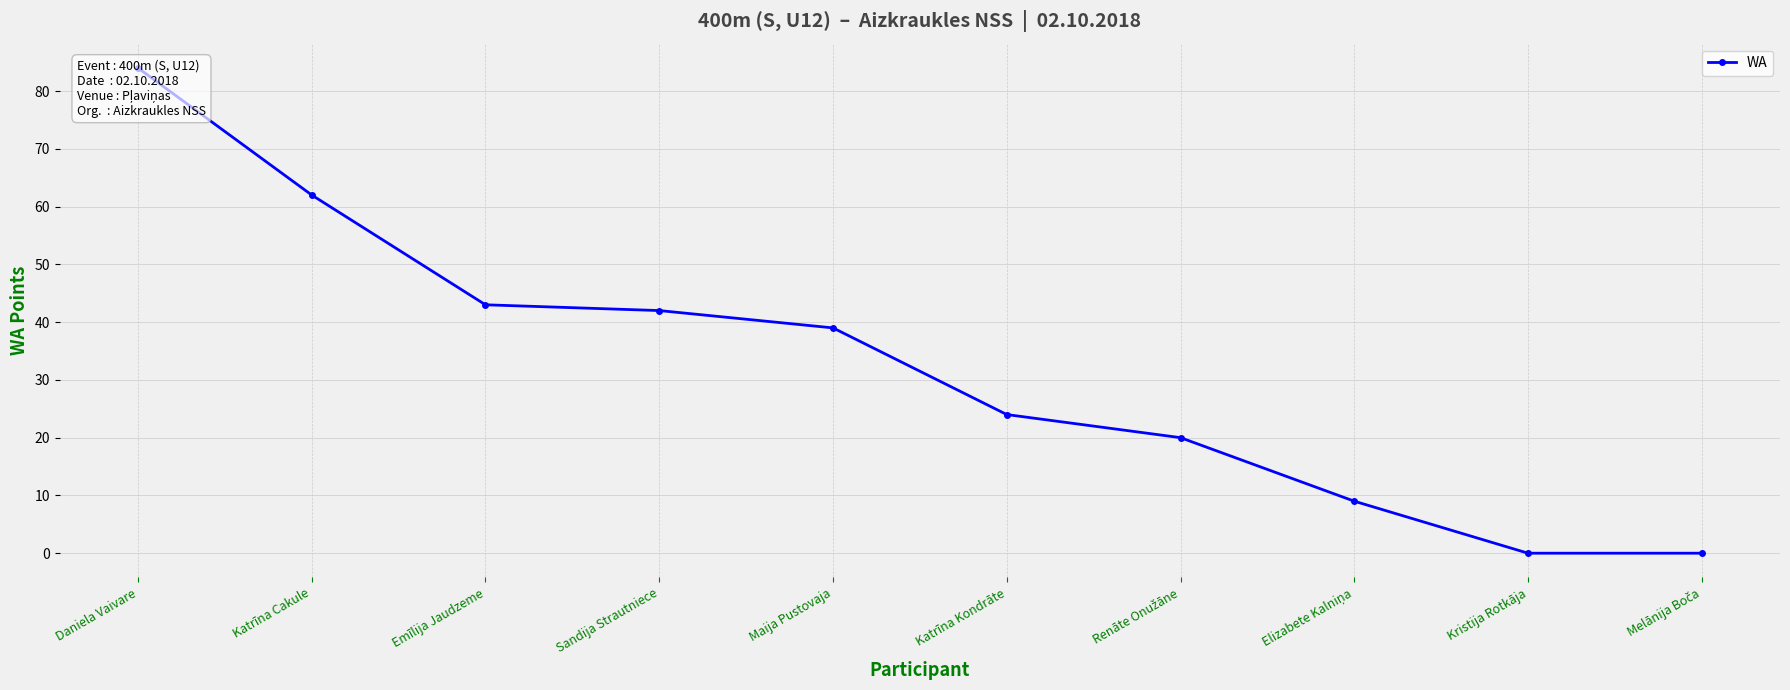

What is the ratio of the value at Sandija Strautniece to the value at Maija Pustovaja?

1.1